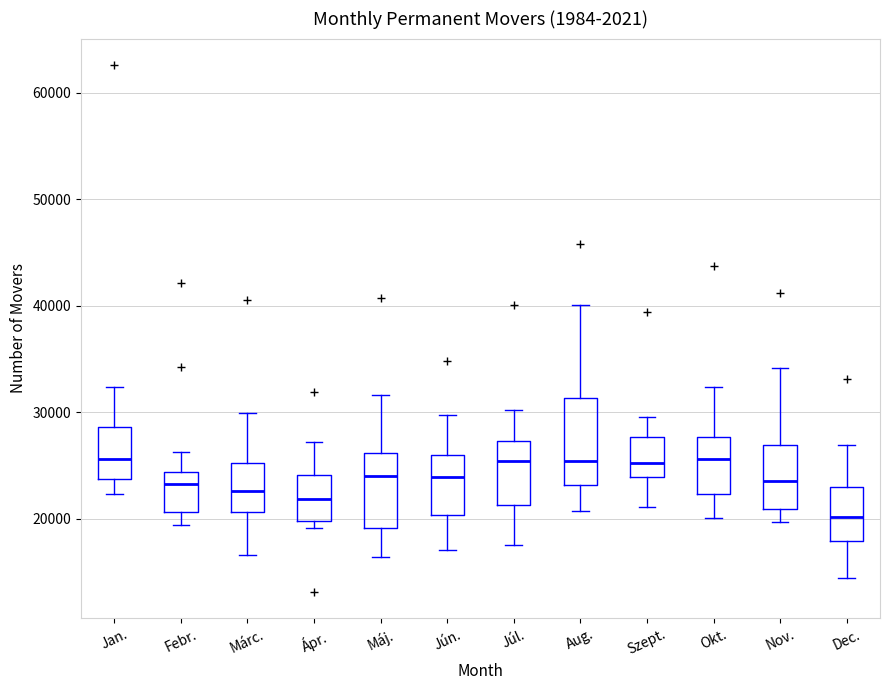

Where does the median line of the box for Aug. sit on the y-axis? The values are not printed on the chart, so give them approximately, as read against the axis.

25000